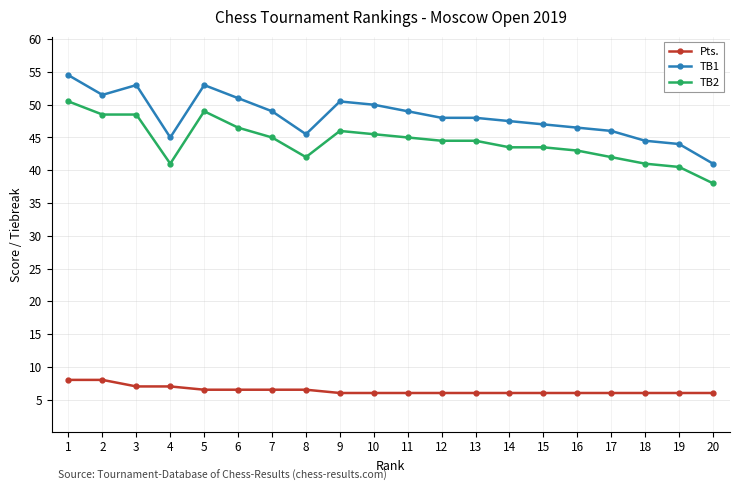

True or false: TB1 has more than 2 interior local peaks.

True